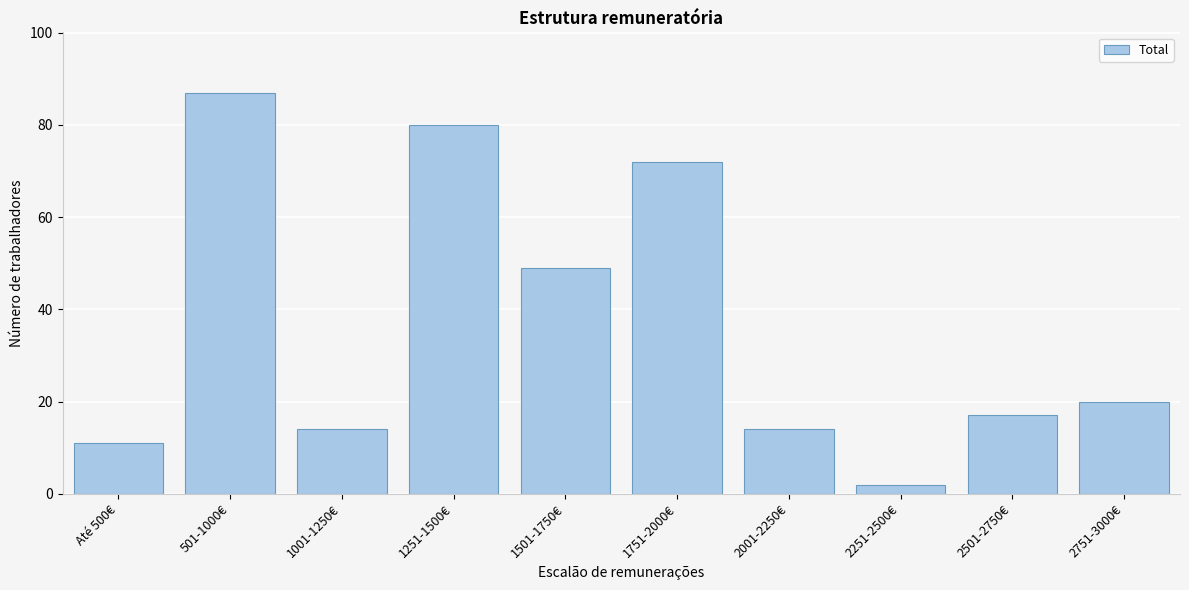

Reading left to right, what are all the values shown in this chart?

Até 500€=11	501-1000€=87	1001-1250€=14	1251-1500€=80	1501-1750€=49	1751-2000€=72	2001-2250€=14	2251-2500€=2	2501-2750€=17	2751-3000€=20